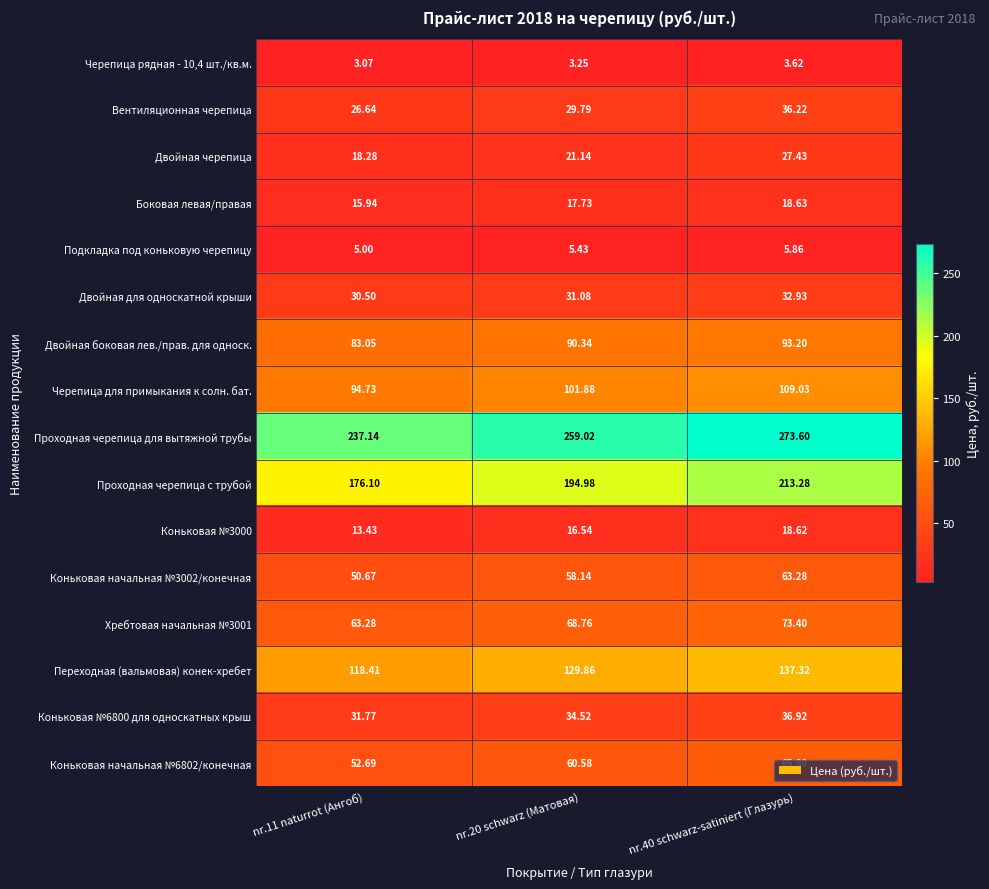

Which series changed the most between nr.20 schwarz (Матовая) and nr.40 schwarz-satiniert (Глазурь)?

Проходная черепица с трубой